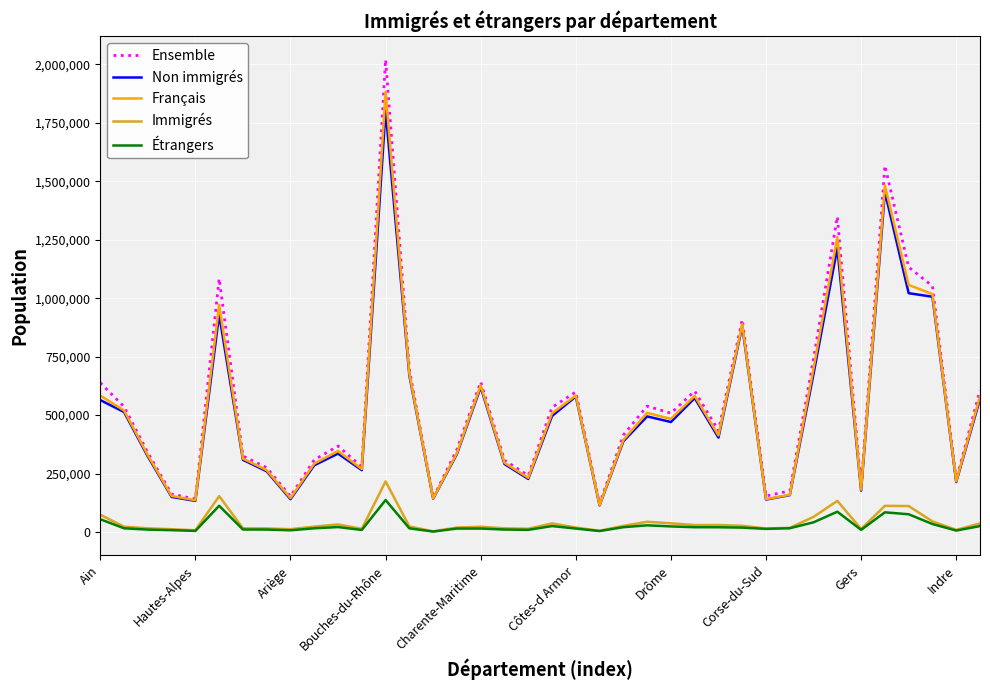

What is the minimum value for Ensemble?

119502.0